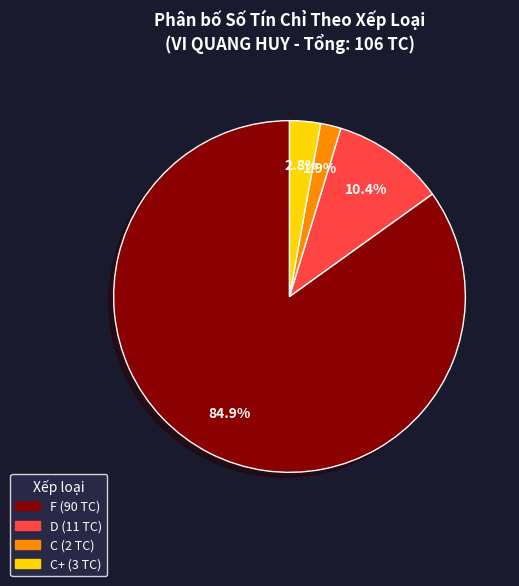

Is there any slice that represents more than half of the pie?

Yes